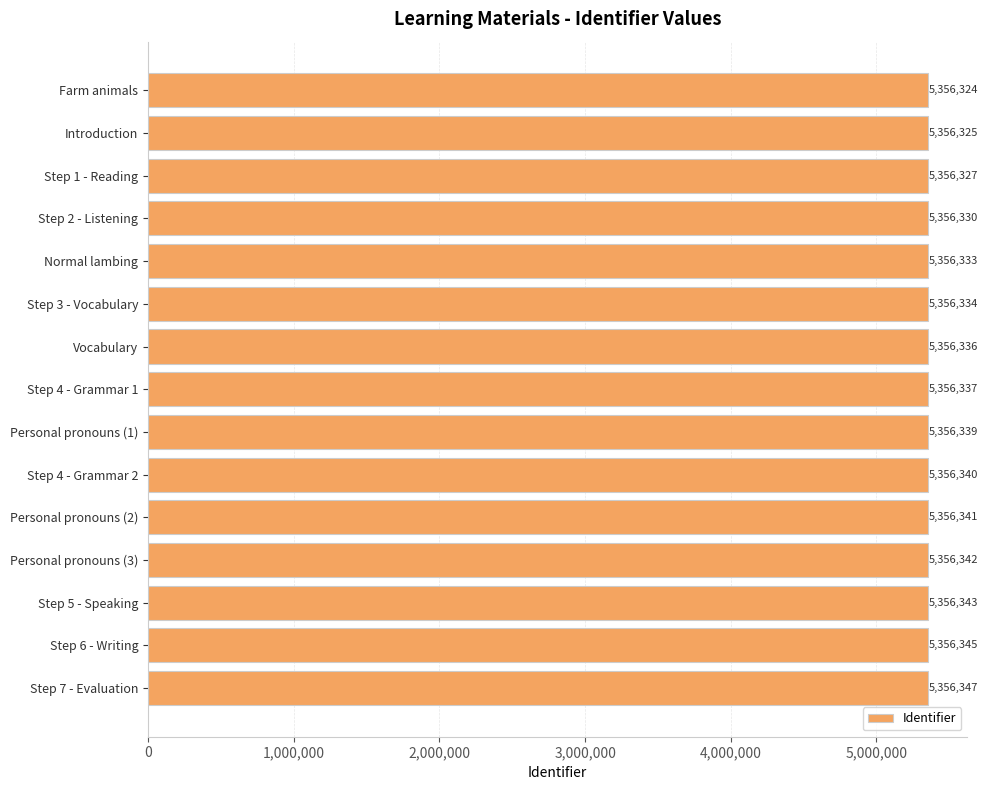

How many distinct data groups are displayed?

1